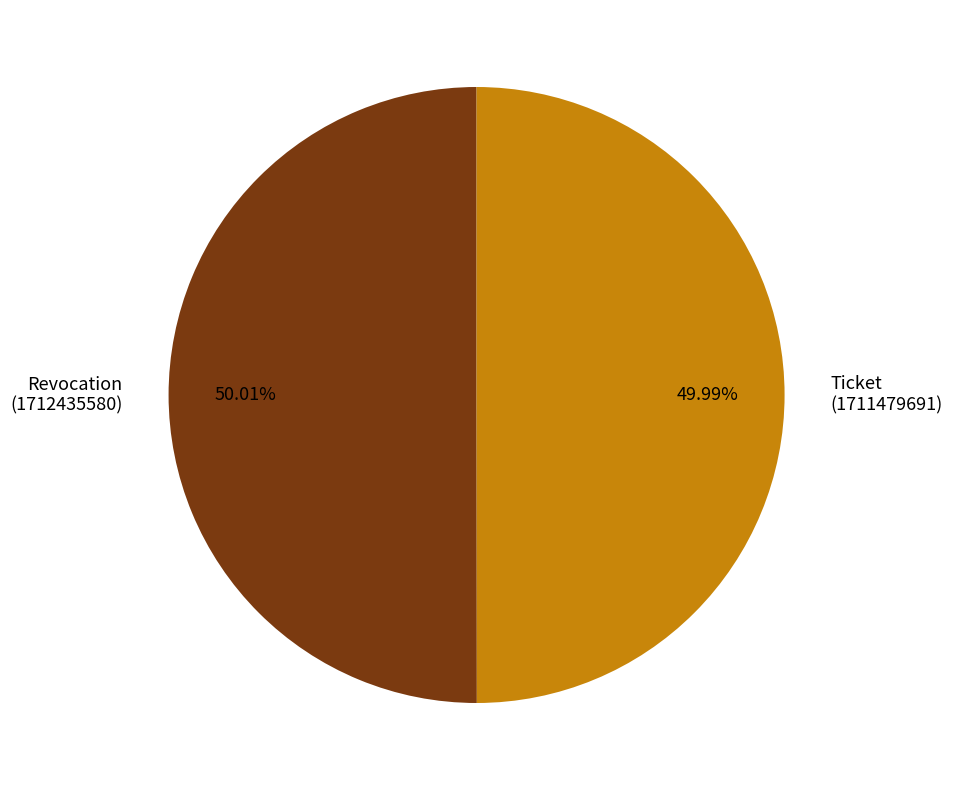

Does any single category account for the majority?

Yes